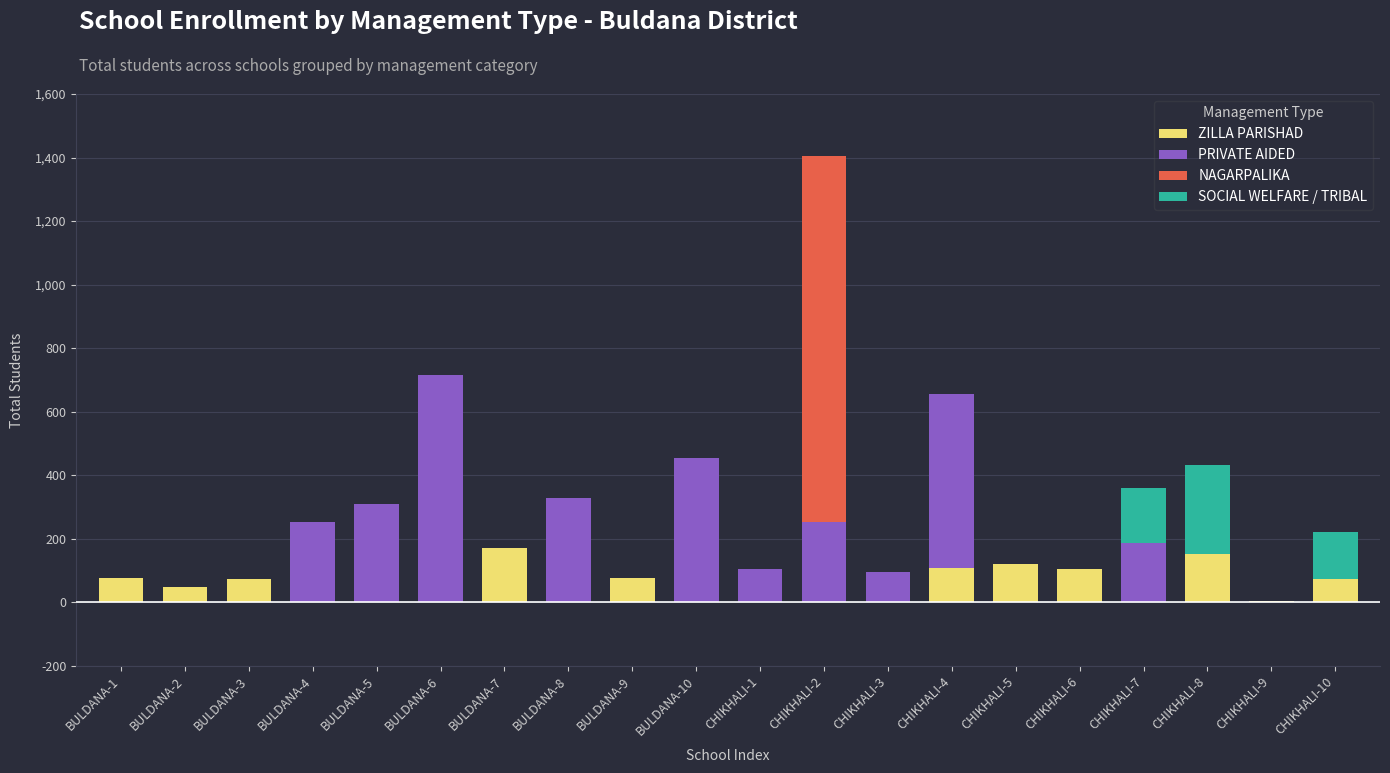

The value of ZILLA PARISHAD at CHIKHALI-7 is 106. True or false?

False